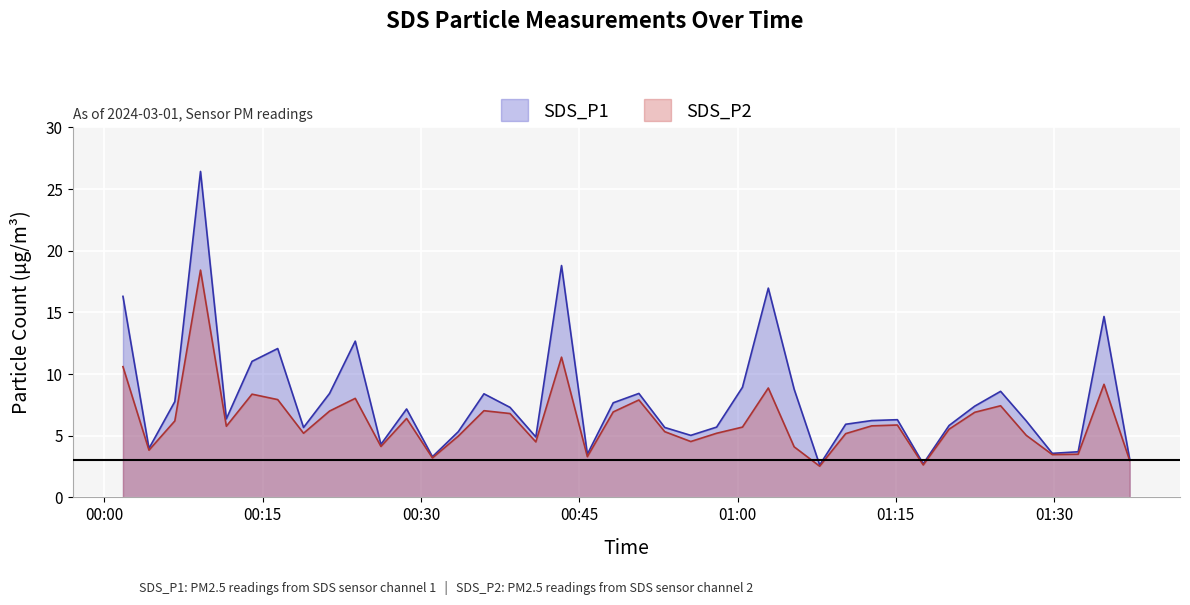

What position from the right is 2024/03/01 00:06:40?

38